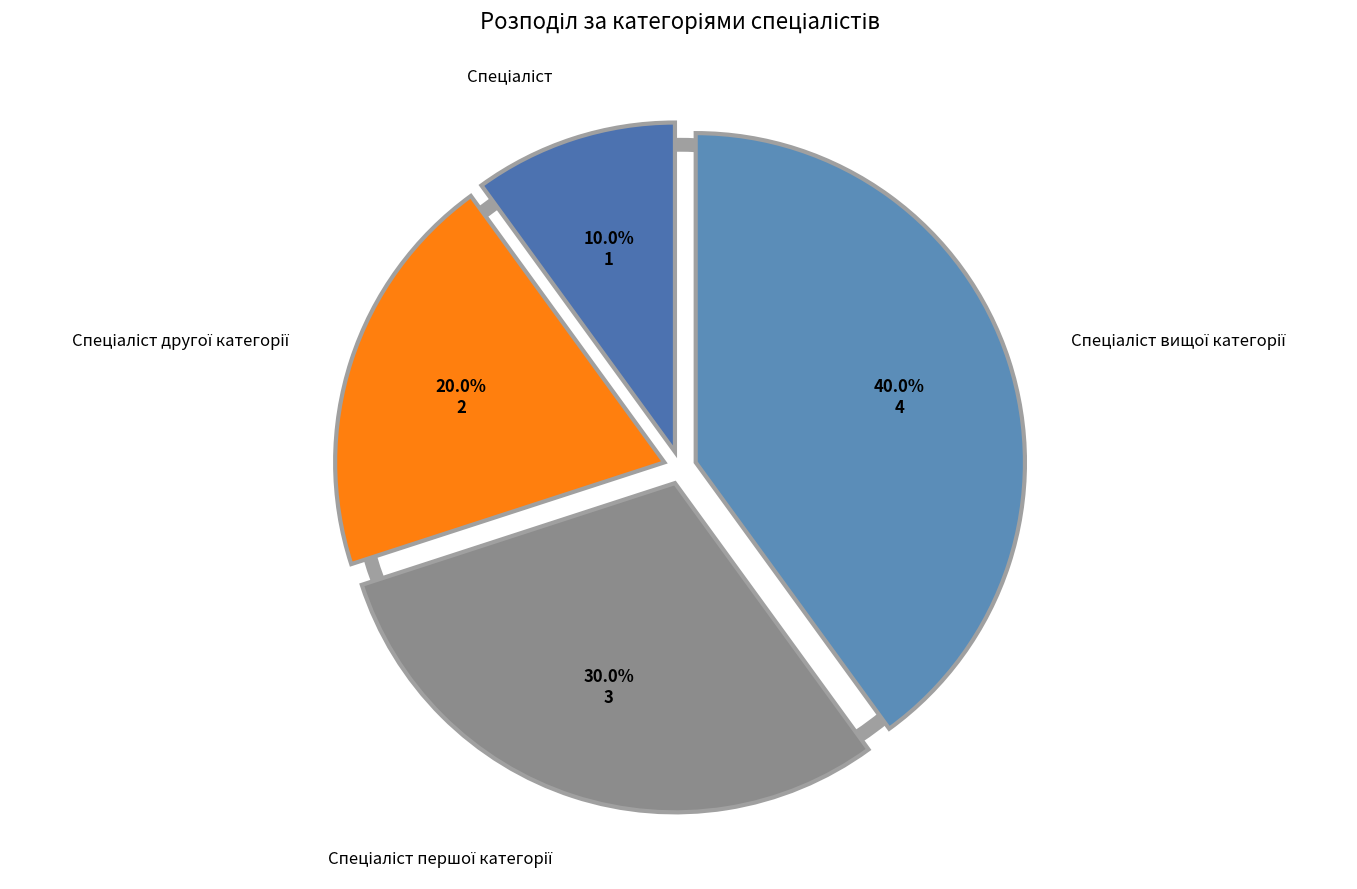

How many segments does this pie chart have?

4